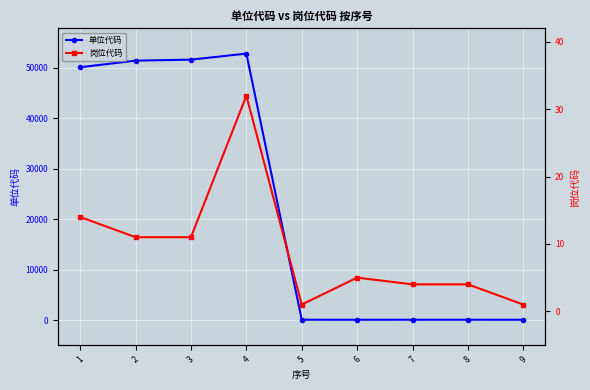

At how many categories does at least one series exceed 36088?

4